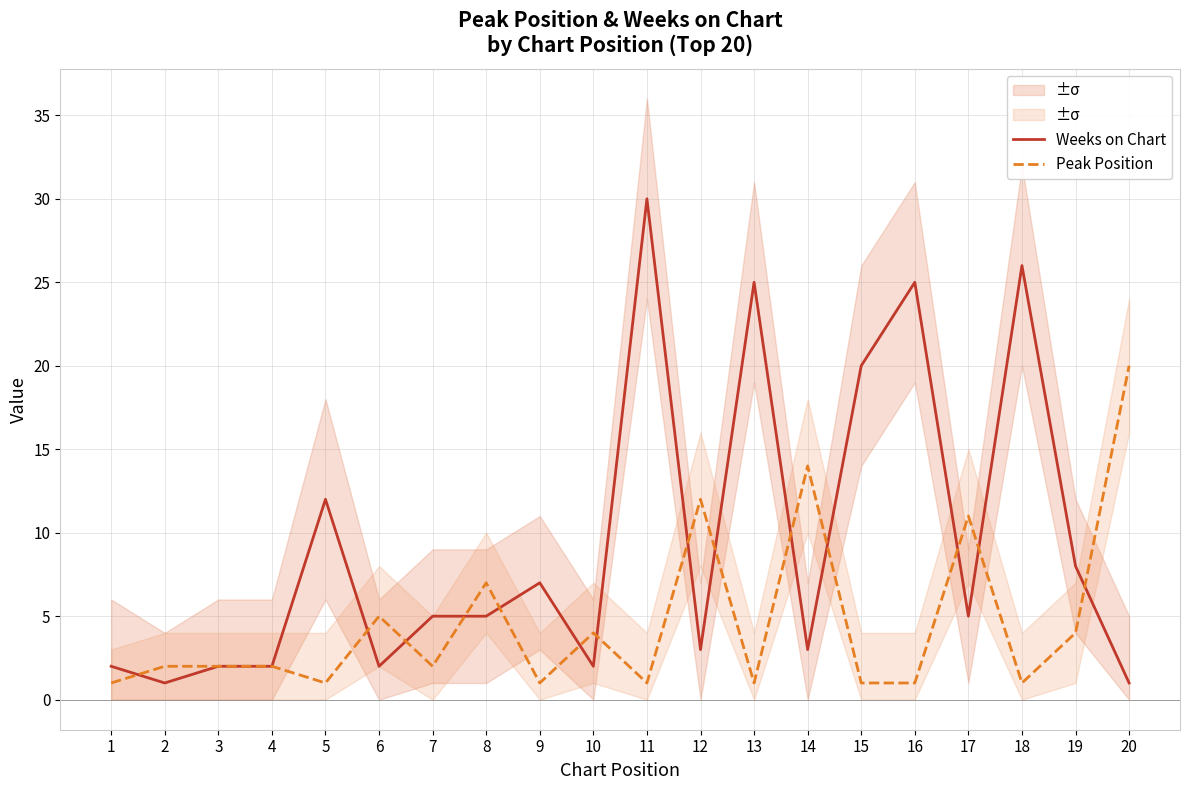

List the series in order of their peak value, highest first.

Weeks on Chart, Peak Position